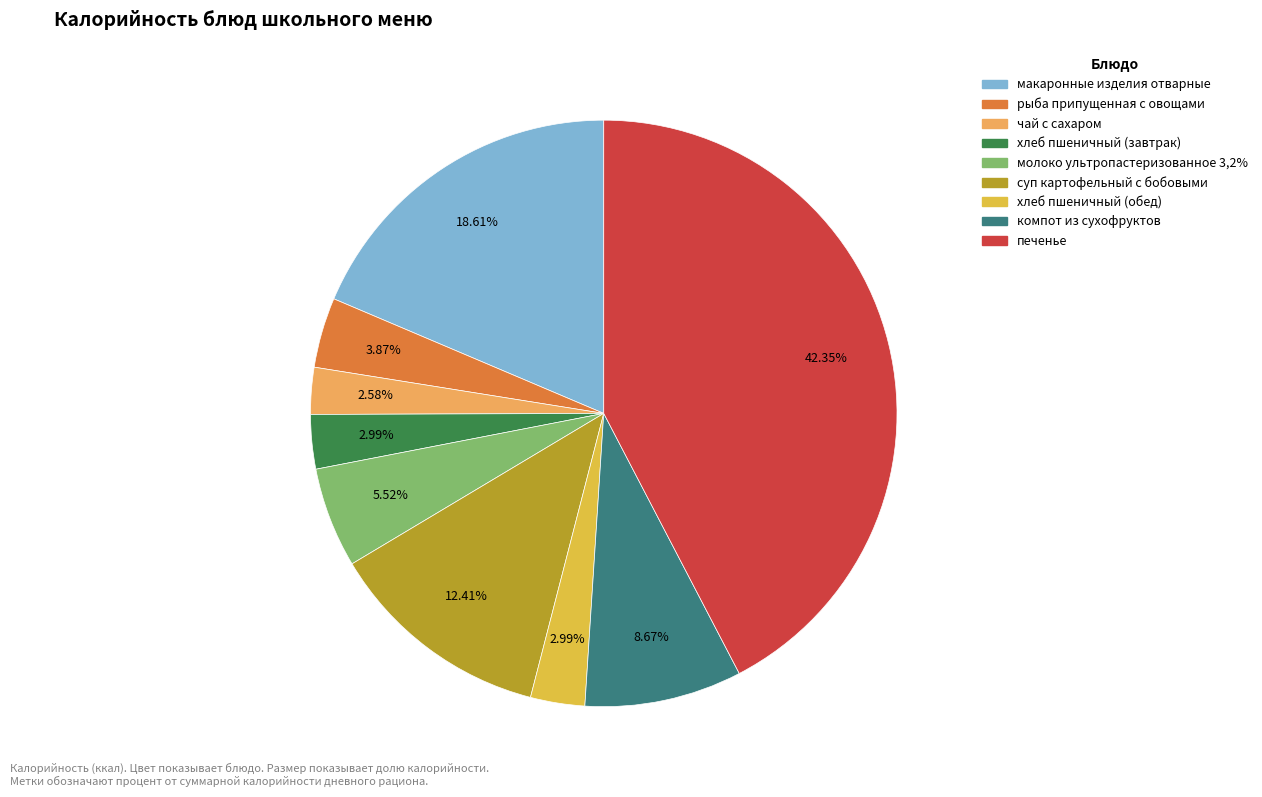

True or false: чай с сахаром accounts for 1% of the total.

False